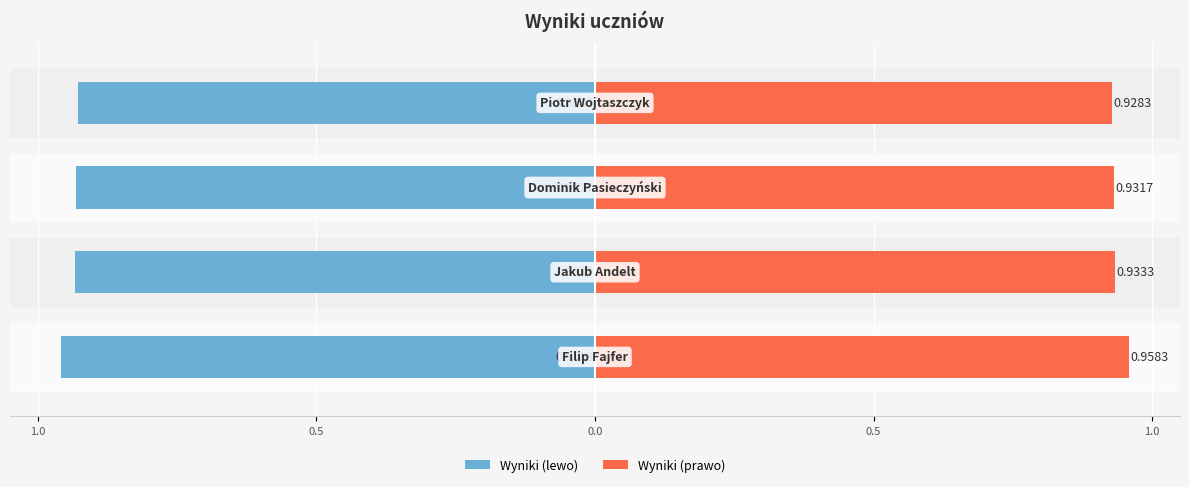

Reading left to right, transcribe all the data shown in this chart.

Wyniki (lewo): -1.0	-0.9	-0.9	-0.9
Wyniki (prawo): 1.0	0.9	0.9	0.9